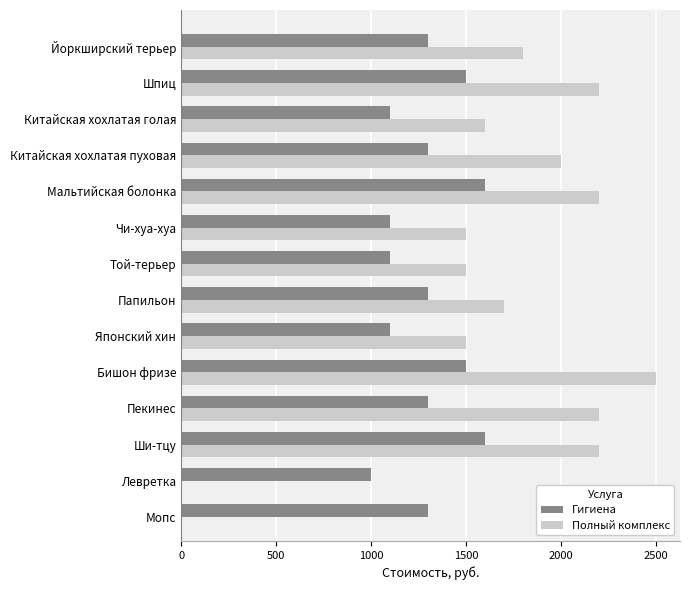

Which series has the largest range (max minus min)?

Полный комплекс